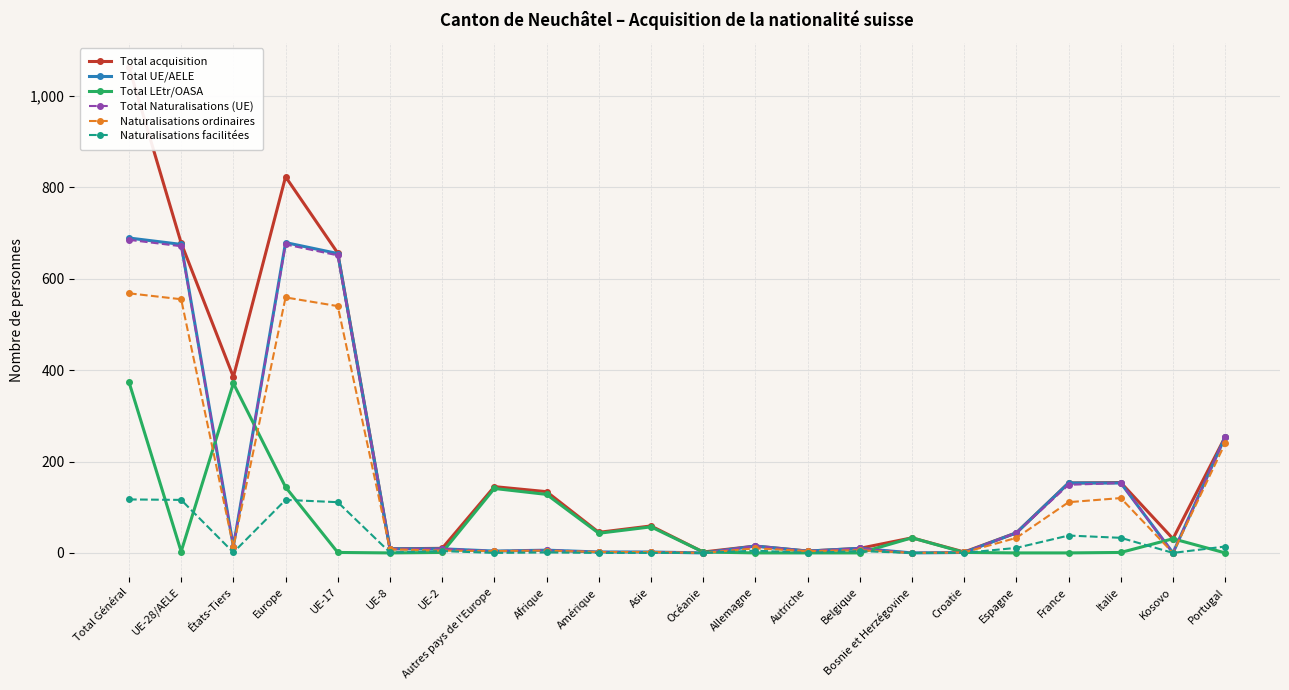

What are all the series names shown in the legend?

Total acquisition, Total UE/AELE, Total LEtr/OASA, Total Naturalisations (UE), Naturalisations ordinaires, Naturalisations facilitées